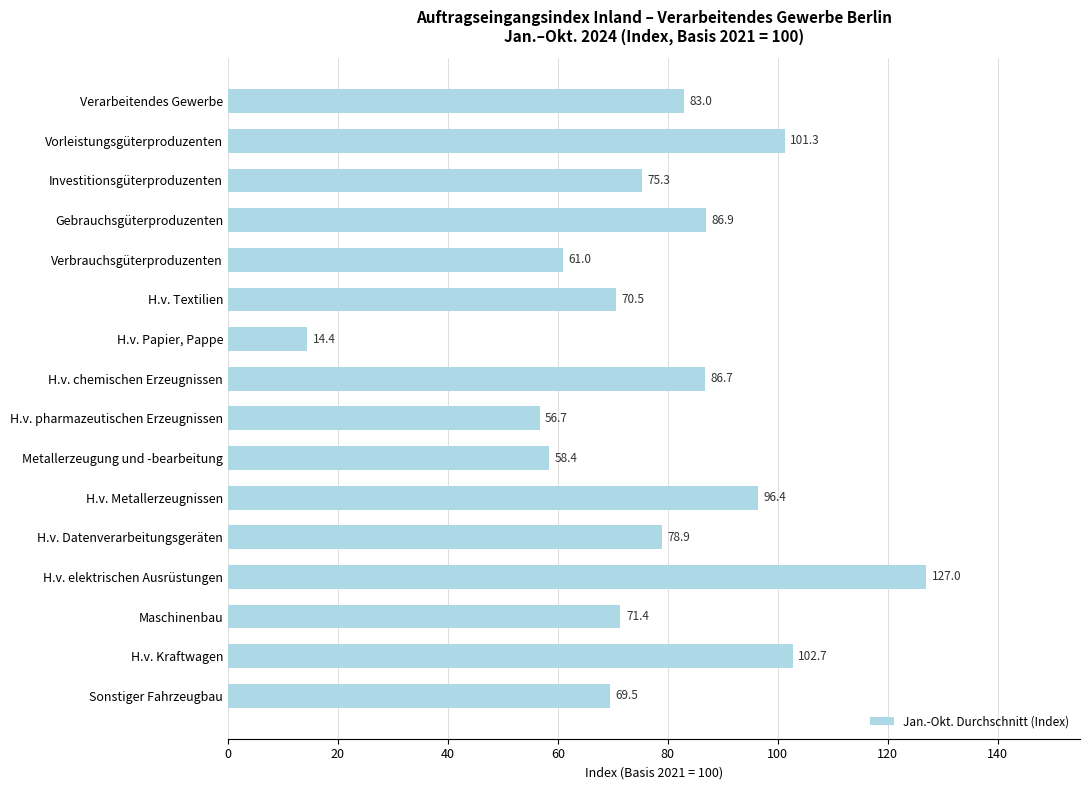

What is the difference between the maximum and second lowest values?

70.3